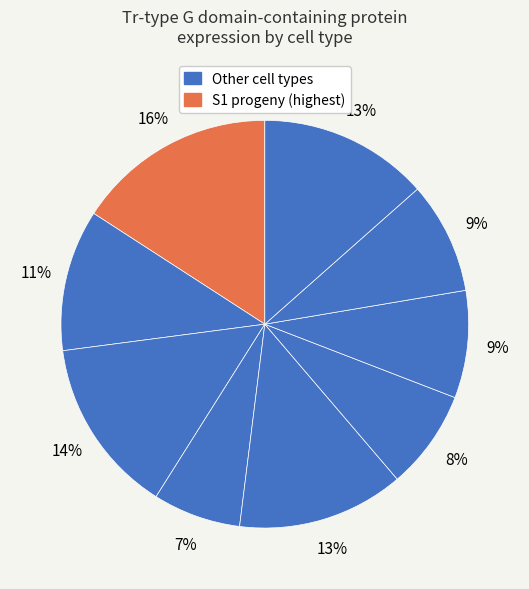

How many segments does this pie chart have?

9